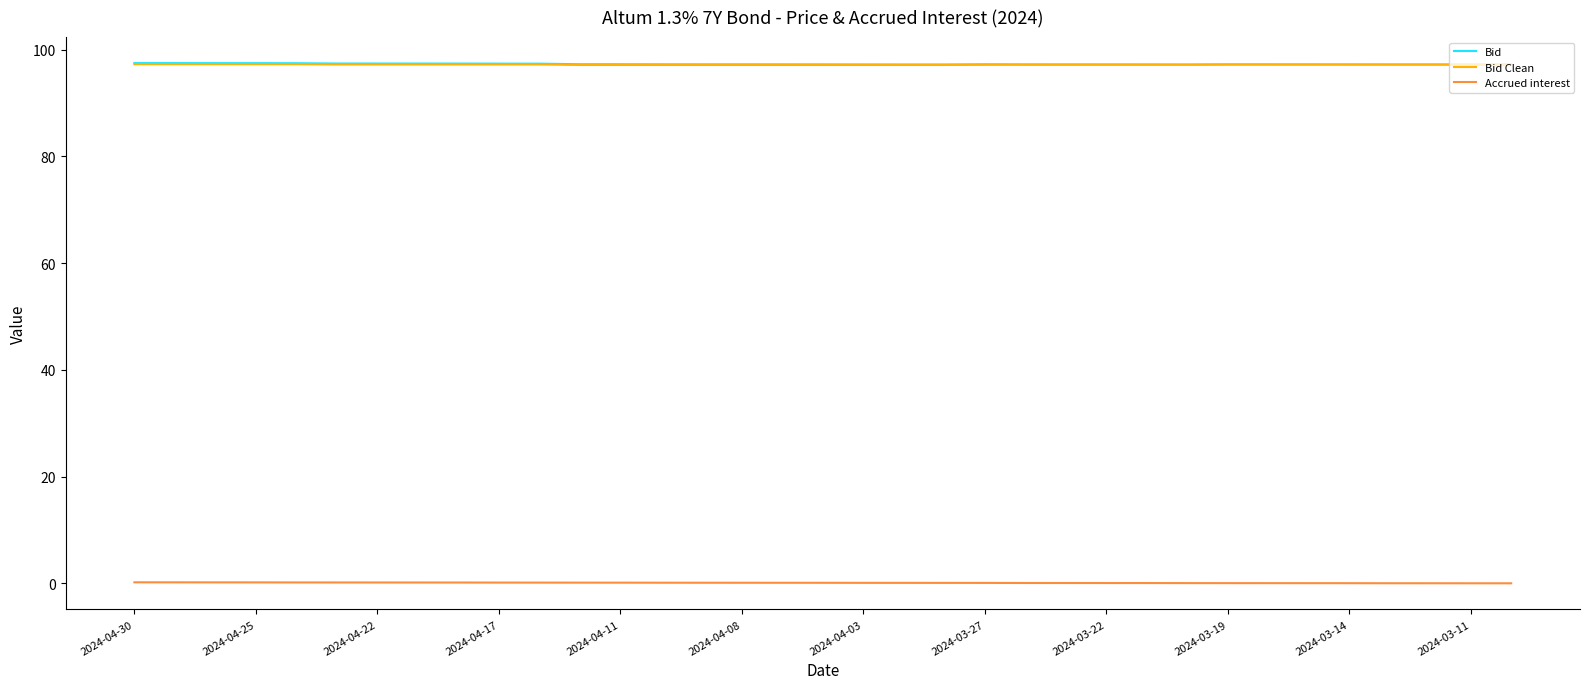

What is the greatest value displayed?

97.5